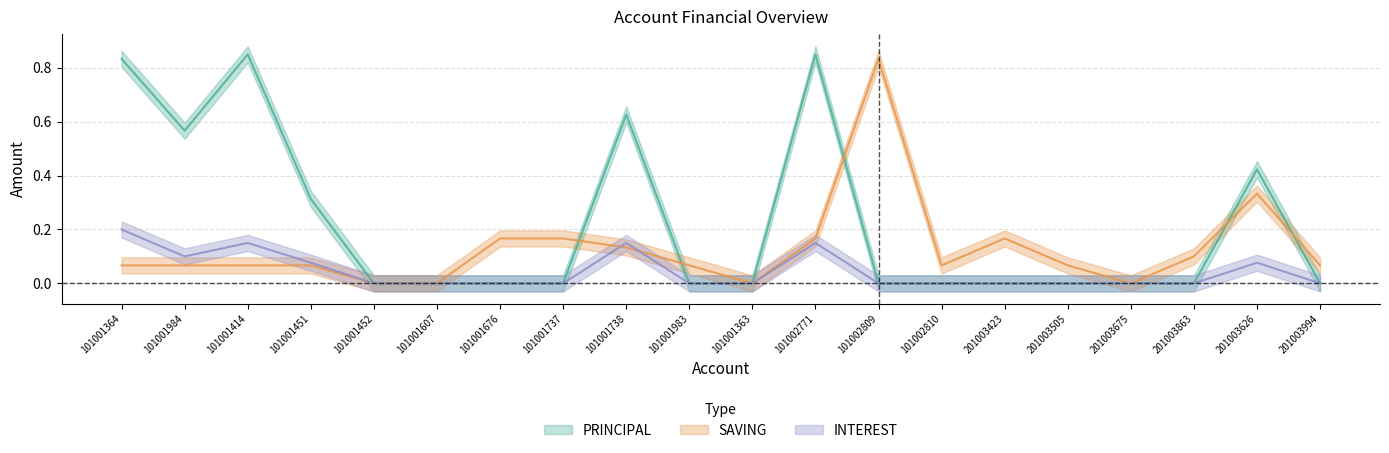

What is the sum of all SAVING values?

2.6